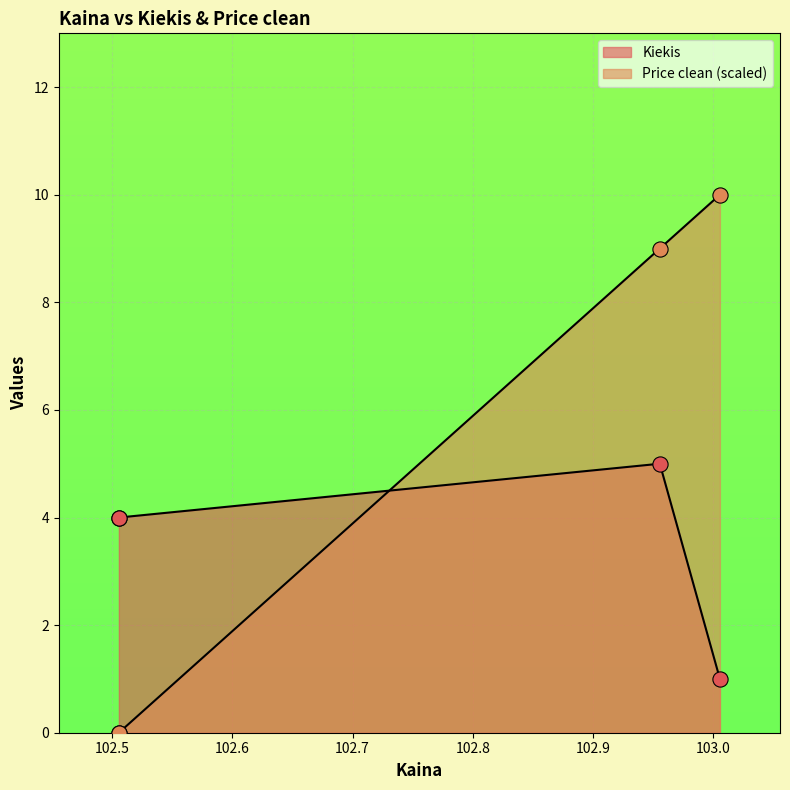

Which series reaches the maximum Y coordinate?

Price clean